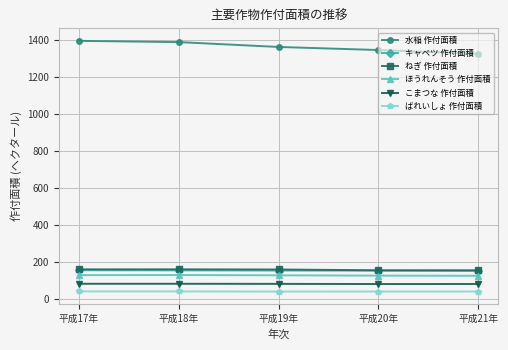

What is the value of the 水稲 作付面積 point at the 1st from the left?

1394.2